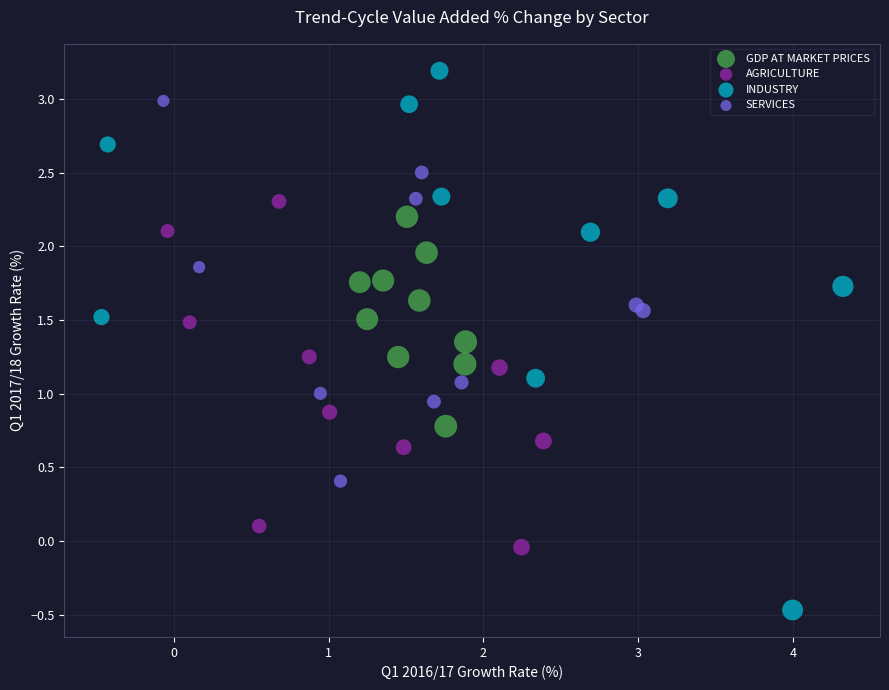

Which series has the widest spread of Y values?

INDUSTRY